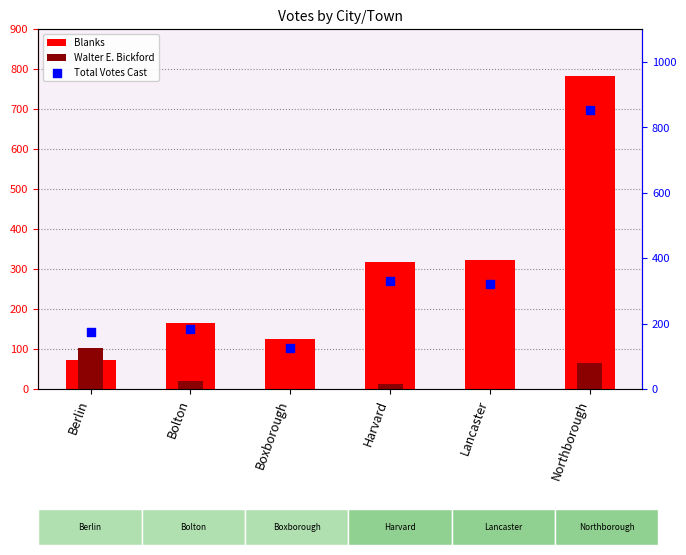

At how many categories does at least one series exceed 98?

6